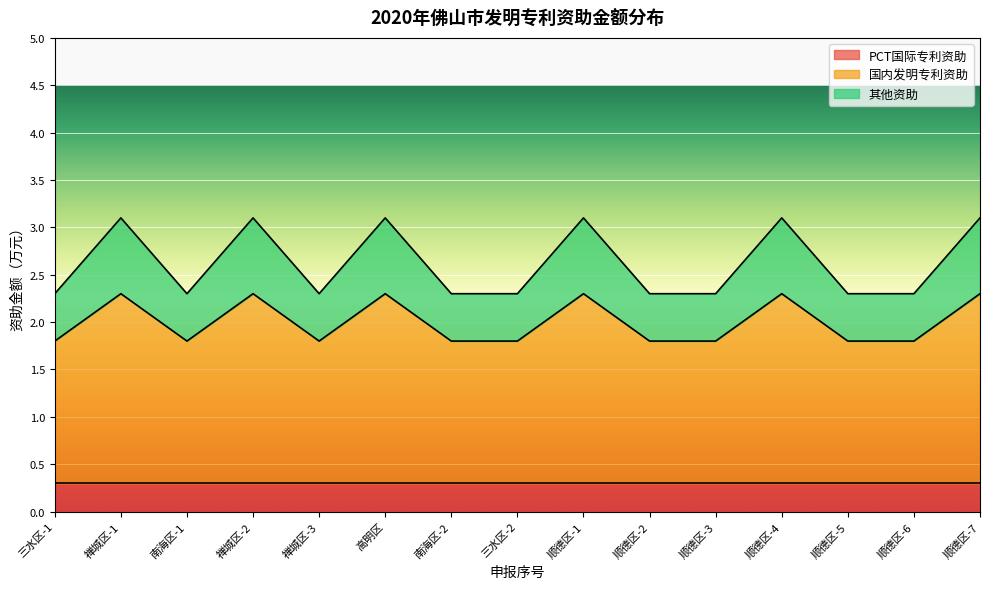

Read the PCT国际专利资助 value at 高明区.

0.3